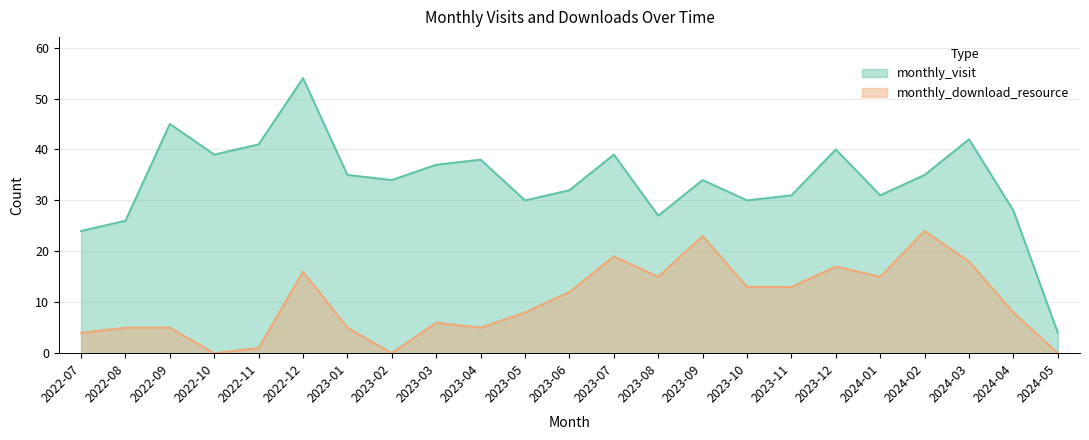

Which category has the highest value in the monthly_download_resource series?

2024-02